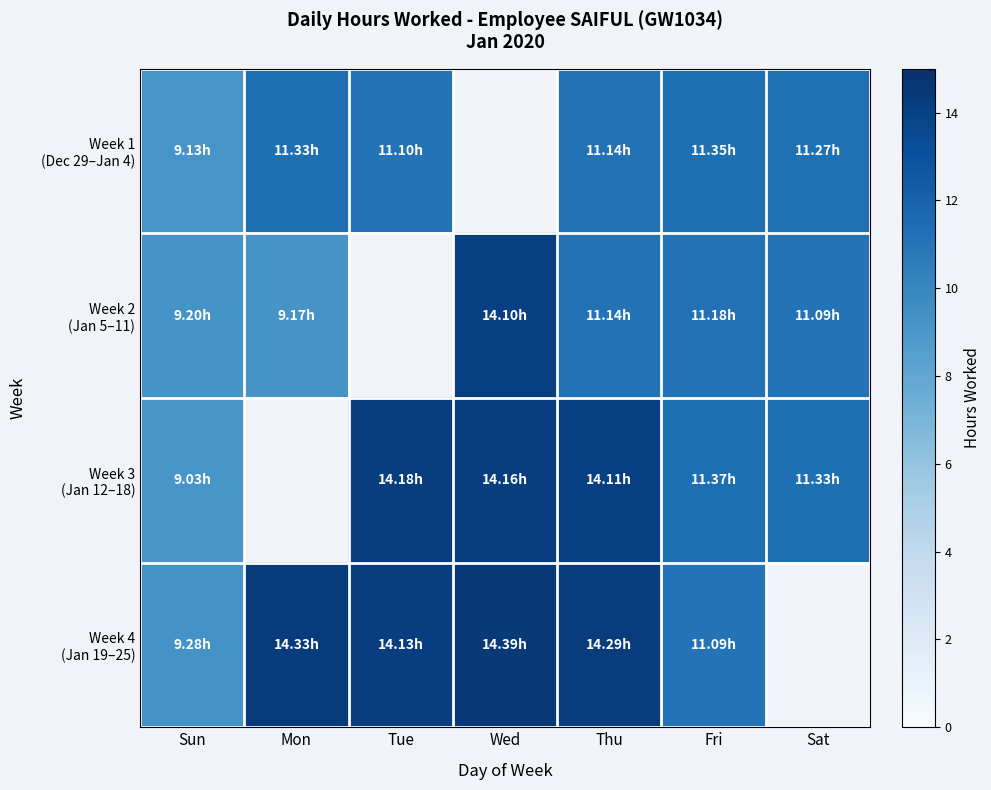

At which category is the sum across all series the highest?

Thu